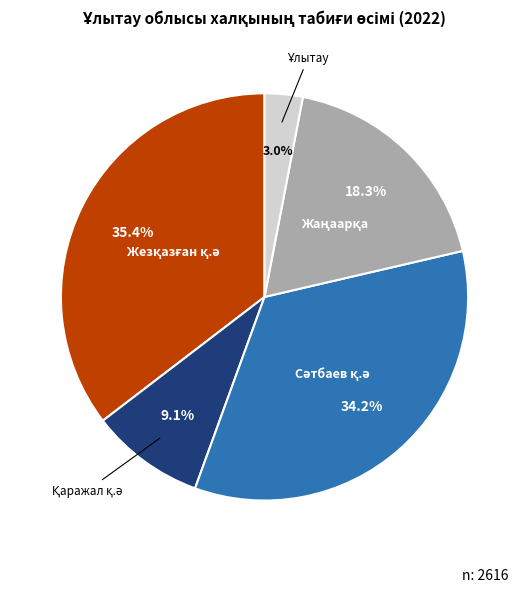

Is there any slice that represents more than half of the pie?

No